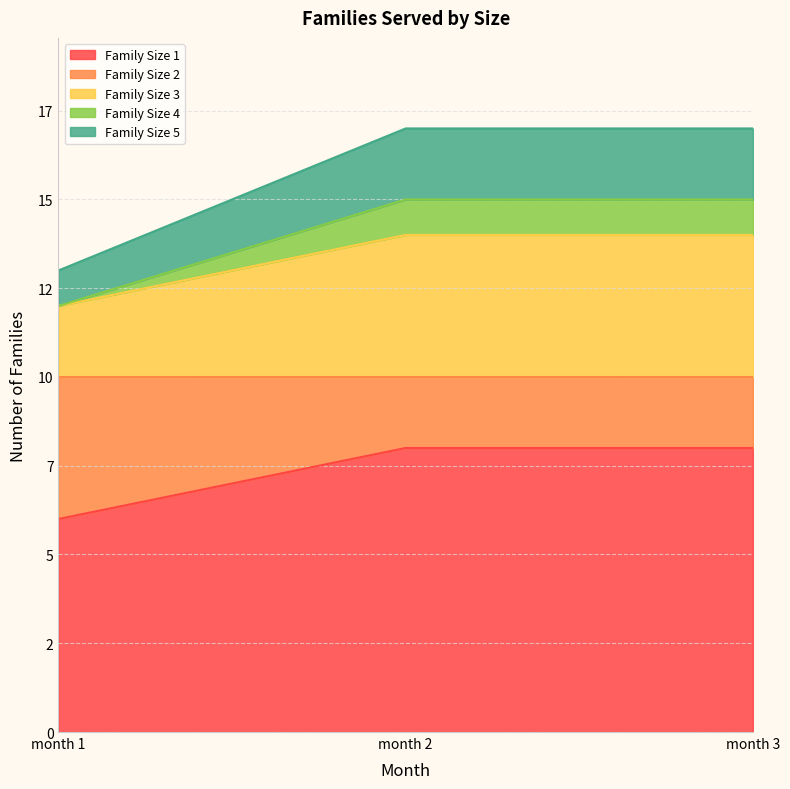

Does the chart display data point markers on the line(s)?

No